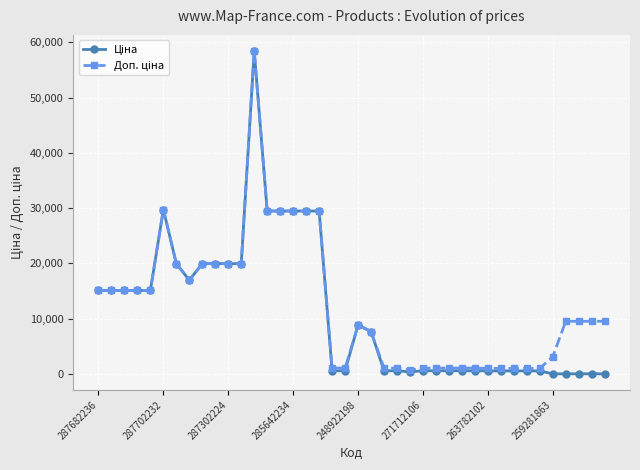

What is the maximum value shown in the chart?

58426.5